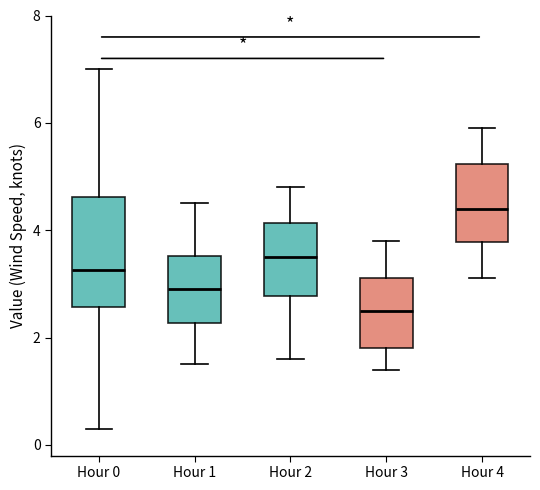

Where does the lower whisker of the box for Hour 2 end on the y-axis? The values are not printed on the chart, so give them approximately, as read against the axis.

1.6